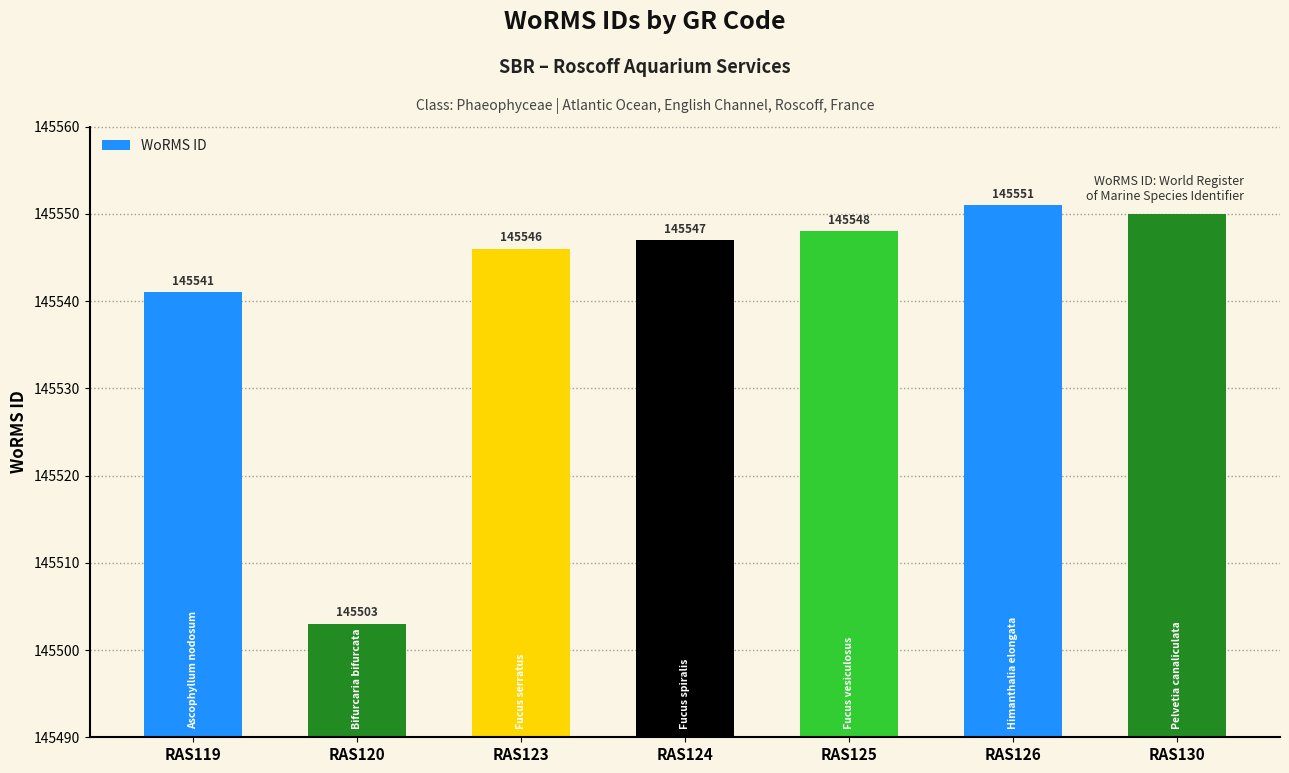

Reading left to right, list all the values displayed in this chart.

145541	145503	145546	145547	145548	145551	145550